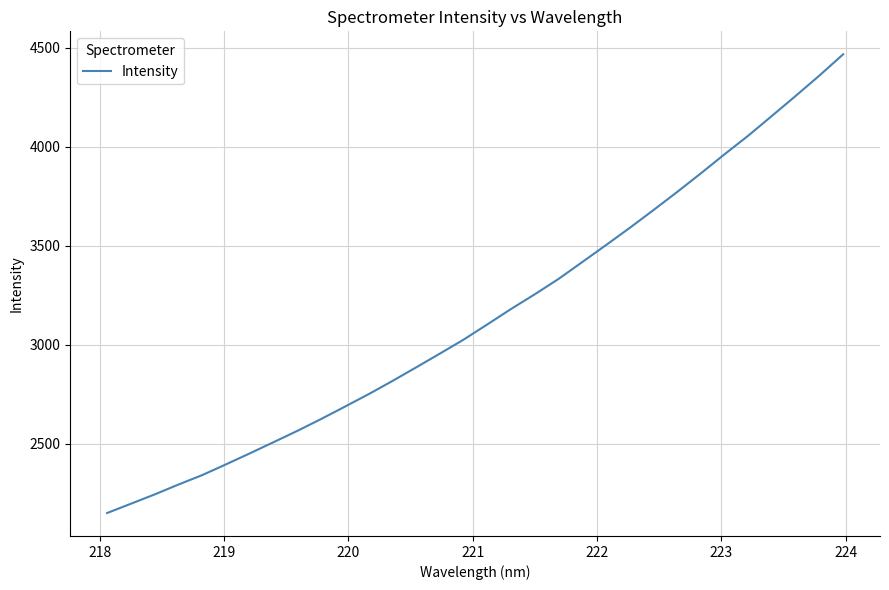

What is the smallest value displayed?

2149.2